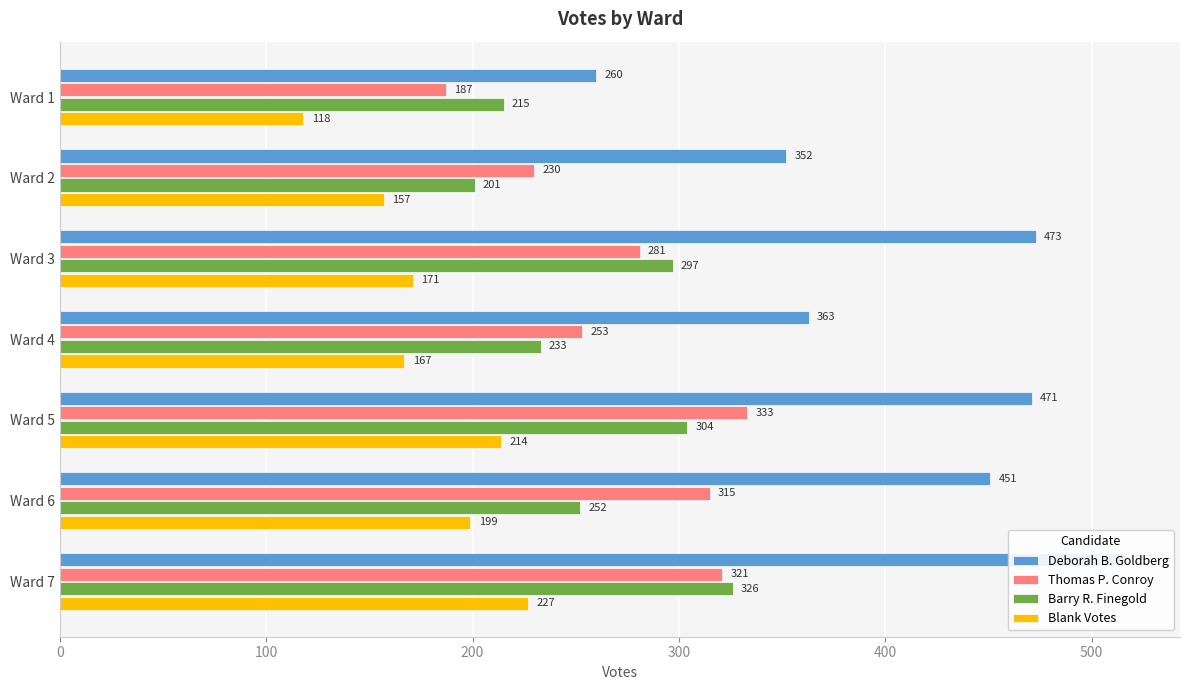

What is the approximate value of Blank Votes at 300, to the nearest 10?

170